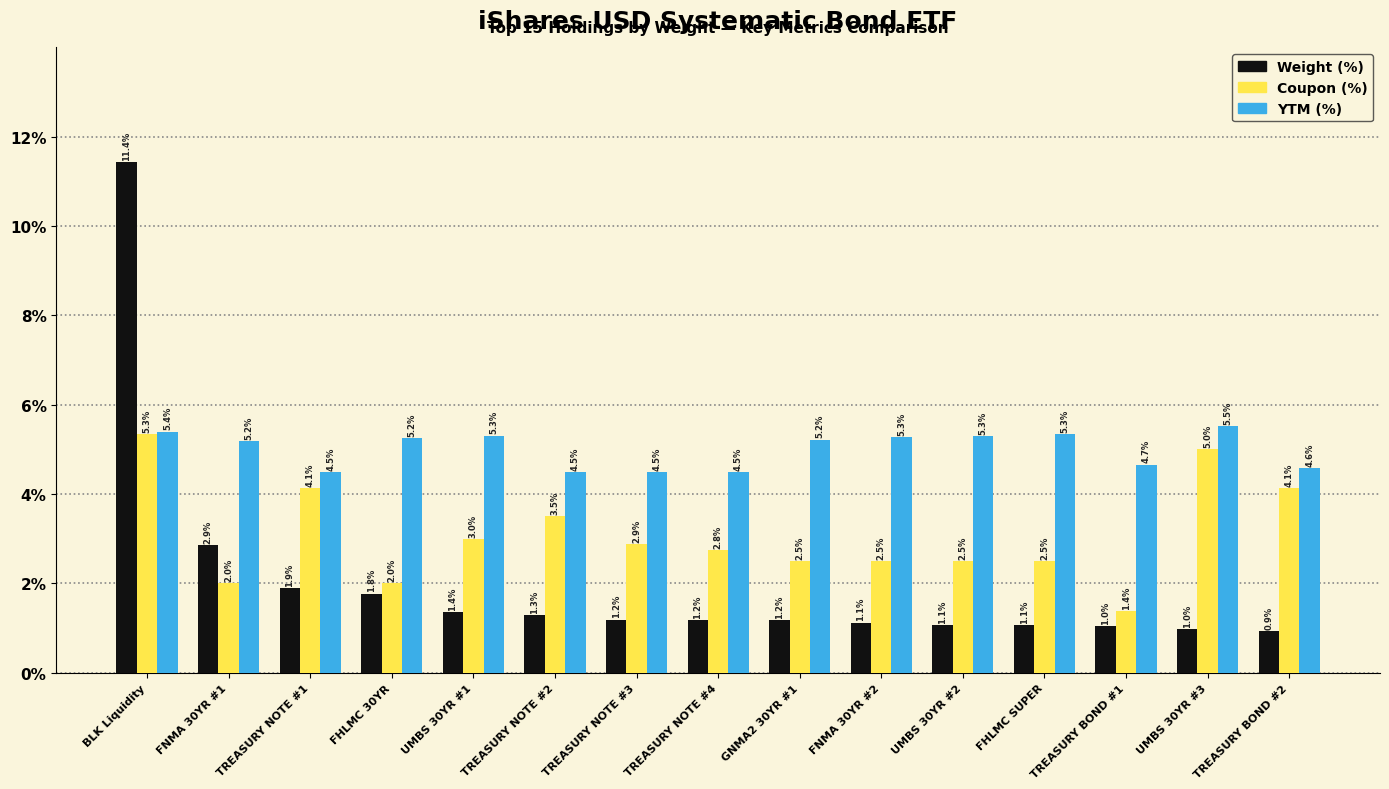

At which category does the chart reach its minimum across all series?

TREASURY BOND #2